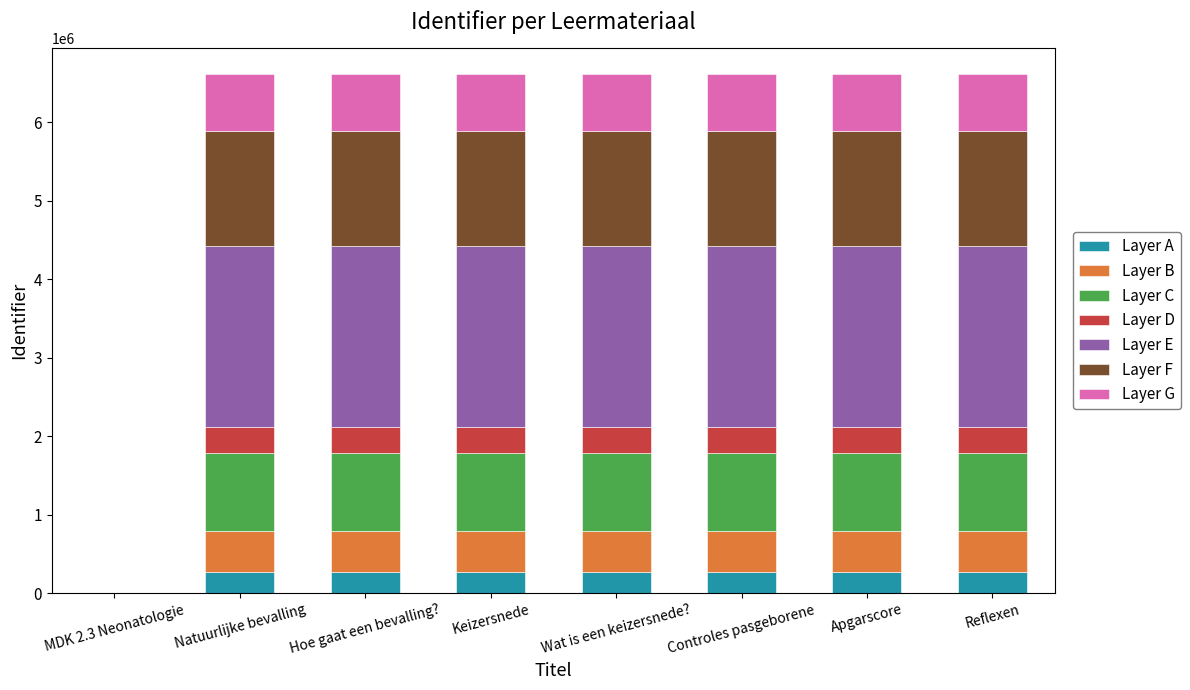

At which label is Layer A closest to 132243?

Keizersnede